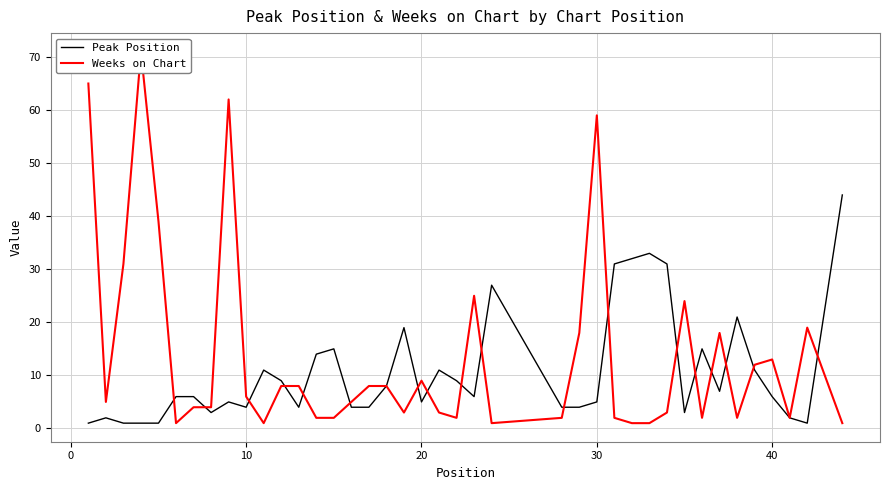

What is the sum of all Weeks on Chart values?

552